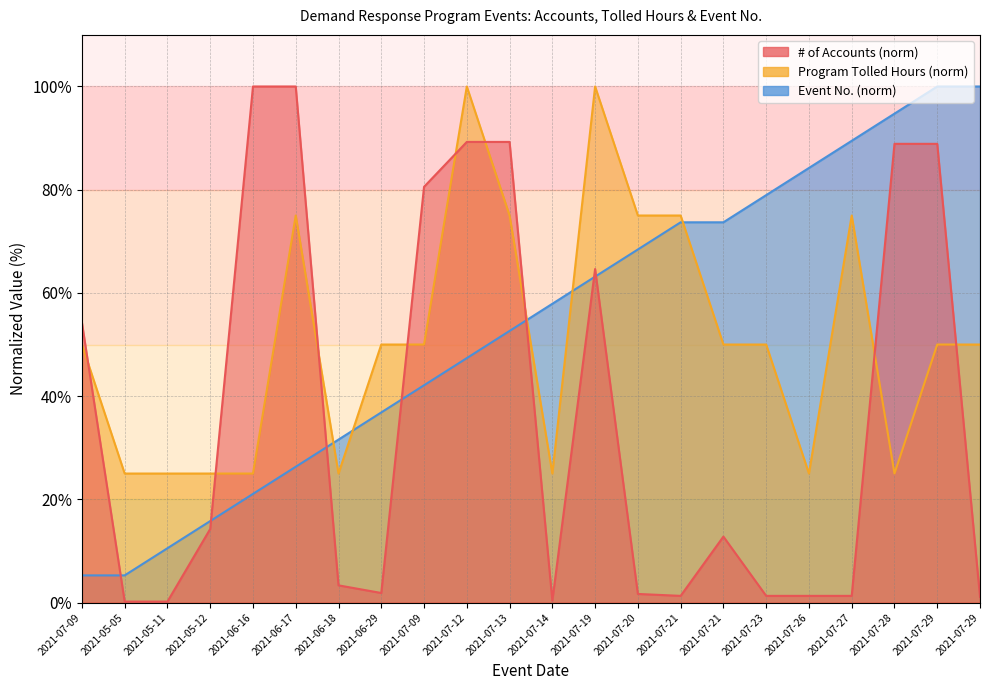

Between 2021-07-19 and 2021-07-28, which series saw the biggest shift?

Program Tolled Hours